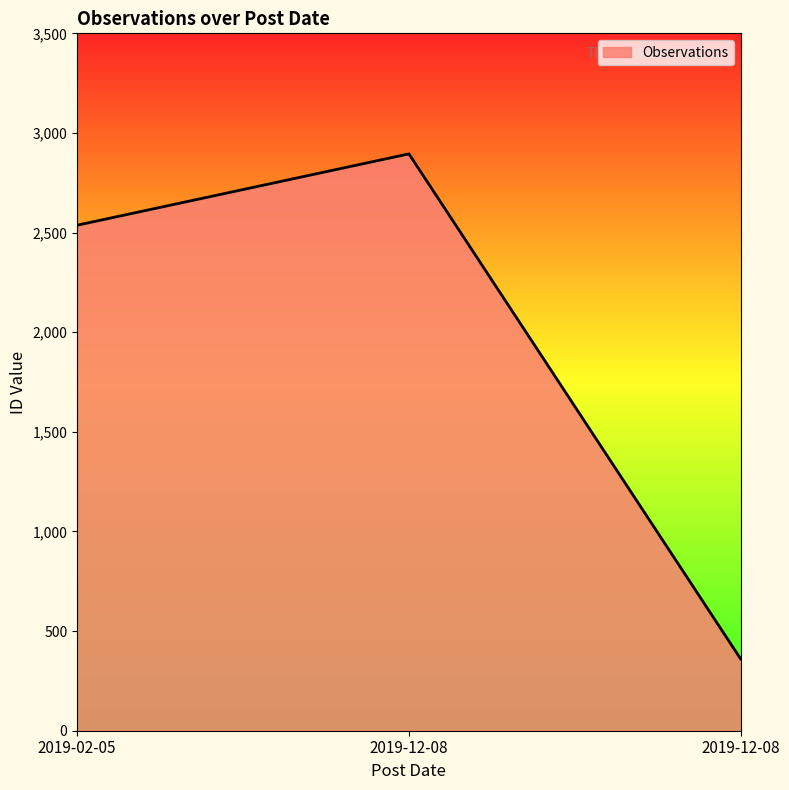

What is the smallest value displayed?

360